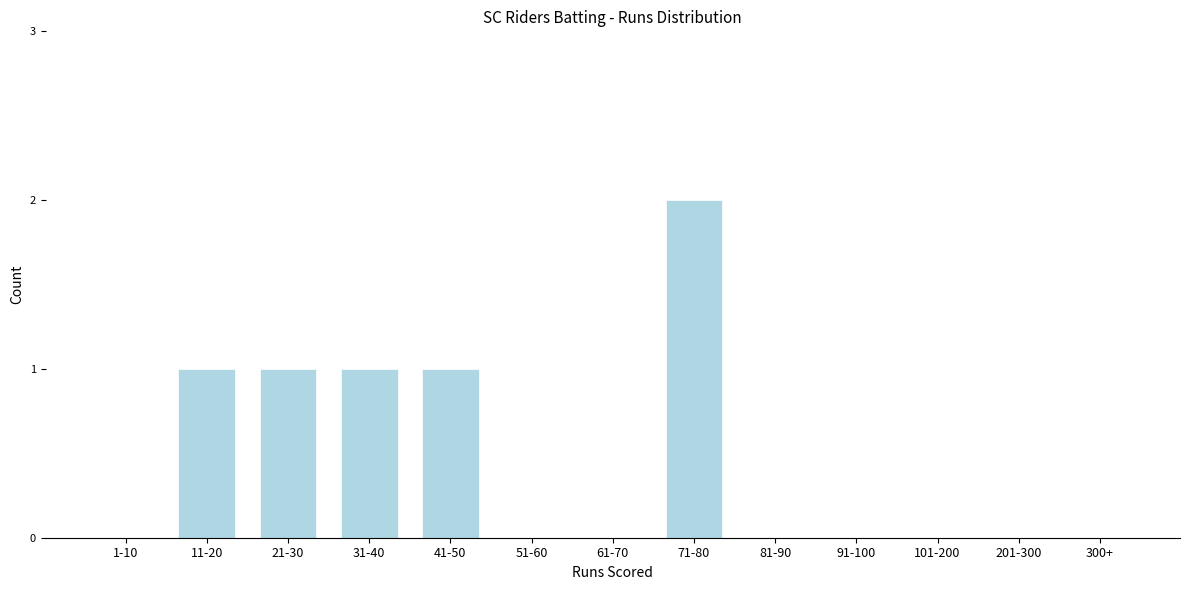

Reading left to right, what are all the values shown in this chart?

1-10=0	11-20=1	21-30=1	31-40=1	41-50=1	51-60=0	61-70=0	71-80=2	81-90=0	91-100=0	101-200=0	201-300=0	300+=0